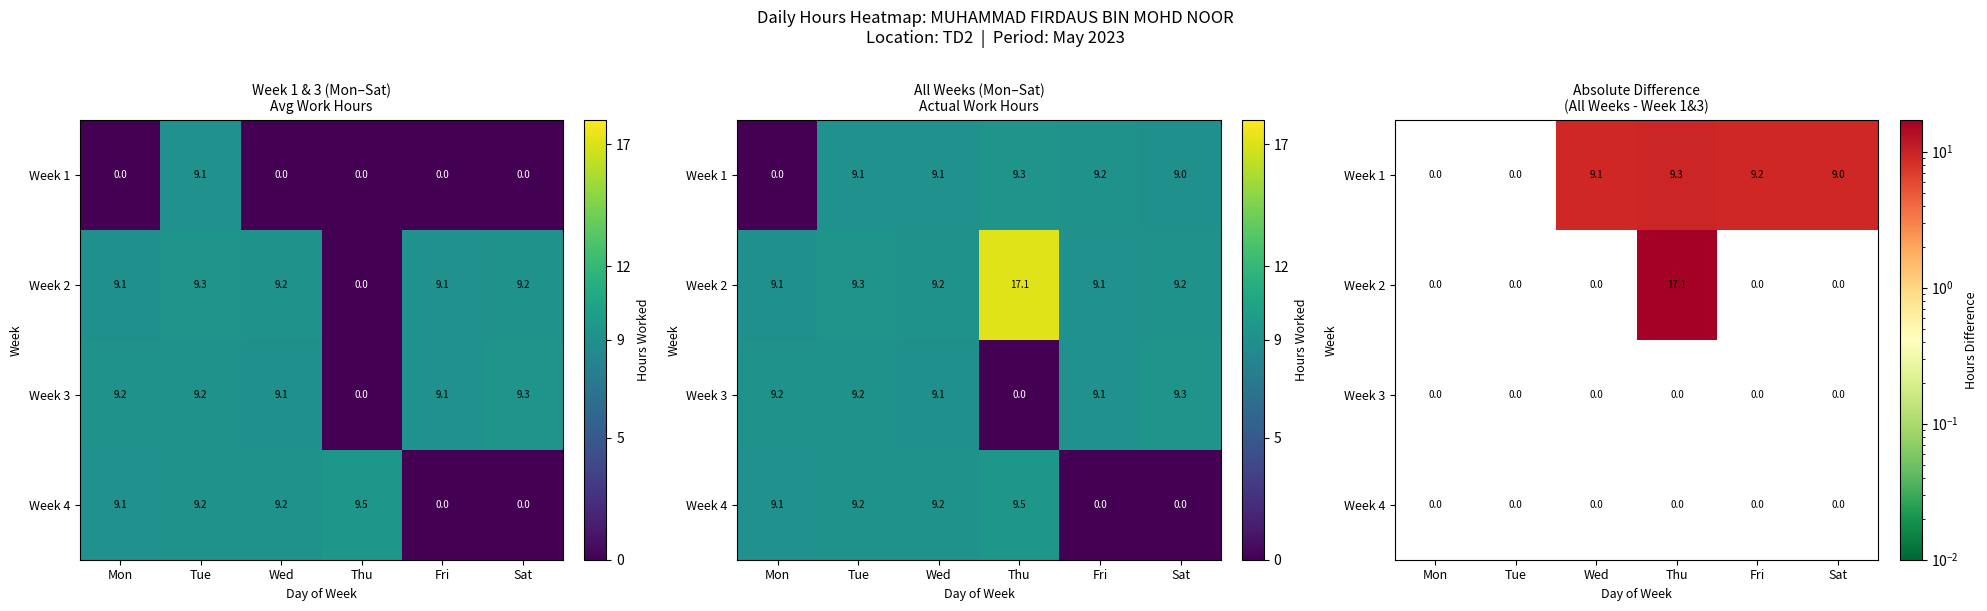

Is the value of Week 1 at Sat greater than the value of Week 4 at Mon?

Yes